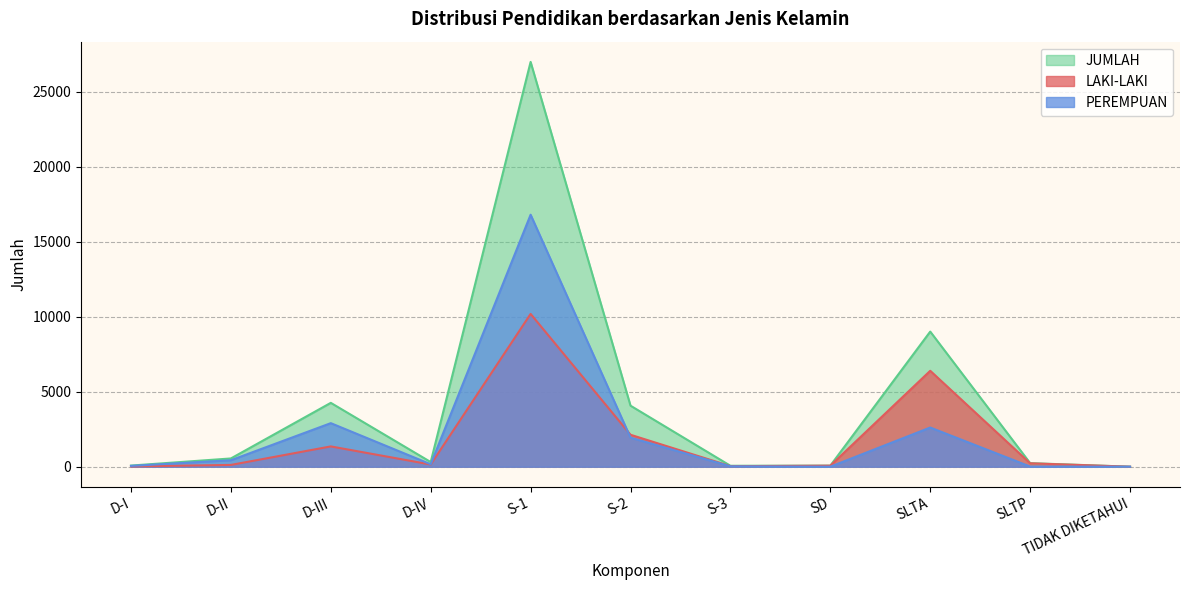

What position from the right is D-I?

11